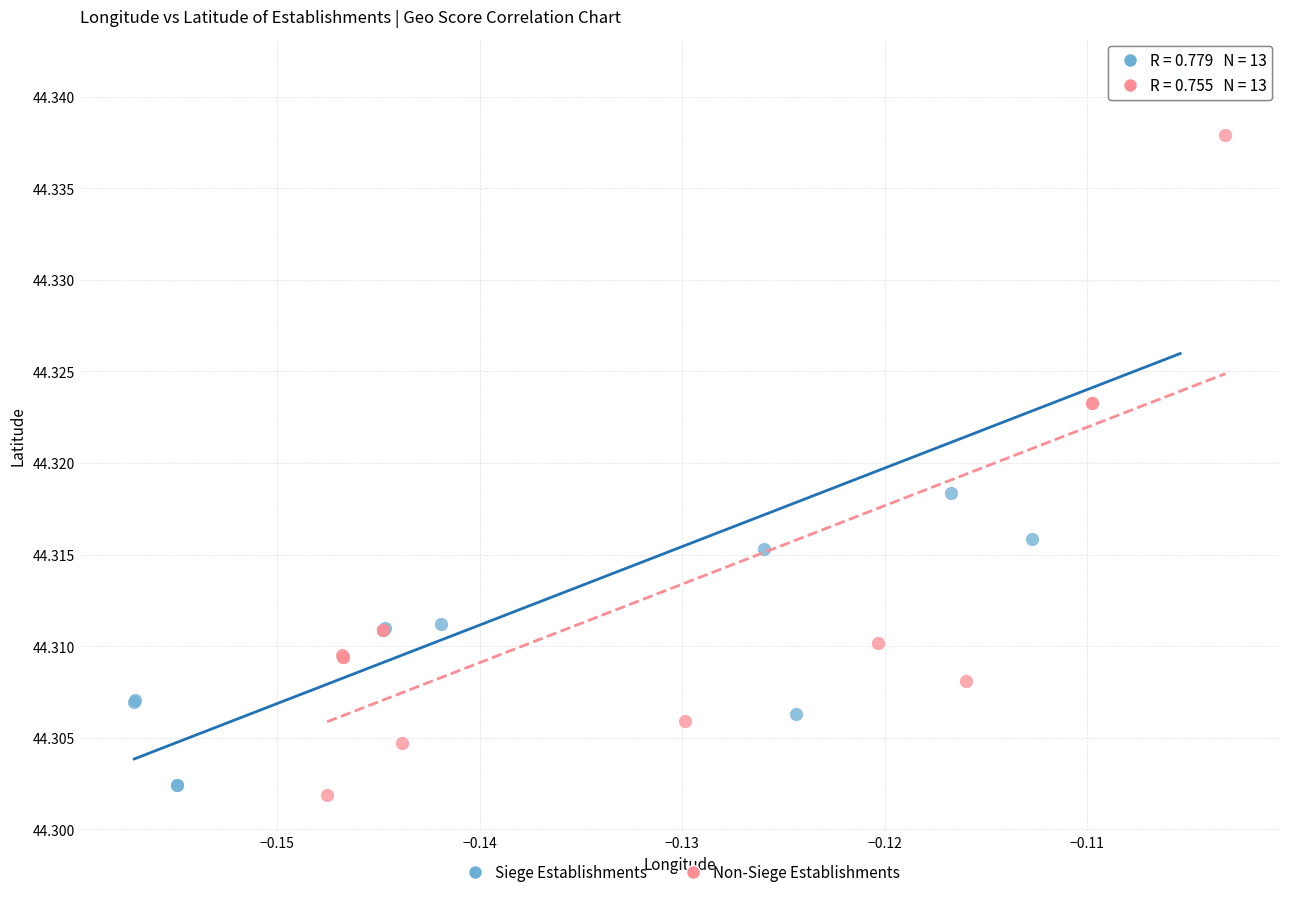

Which series contains the highest Y value?

Siege Establishments